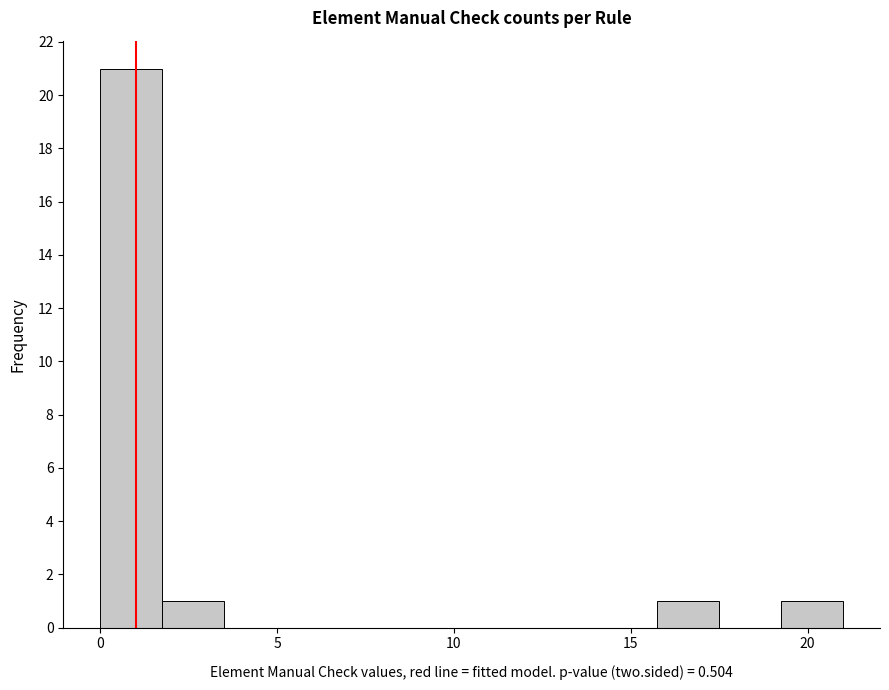

Read against the x-axis, roughly where is the centre of the tallest bar?

1.0